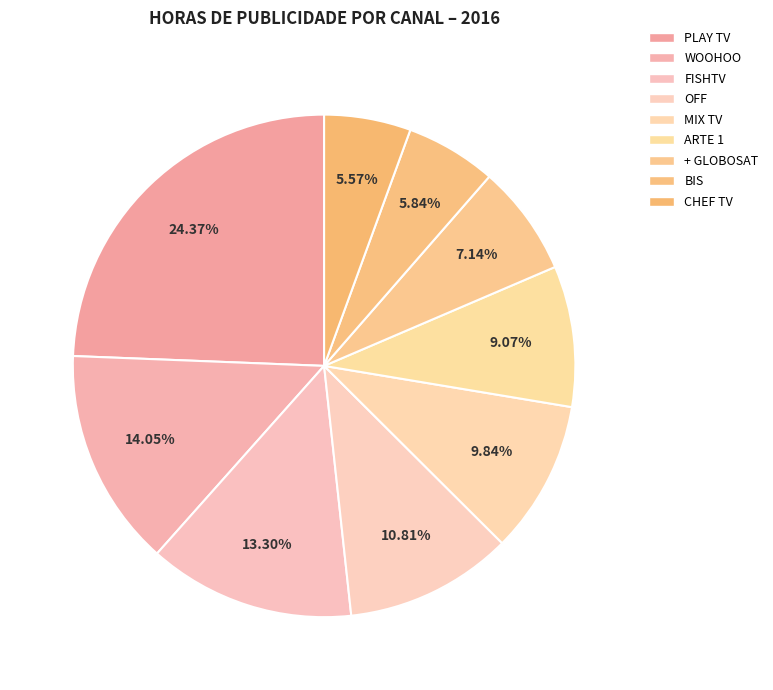

How many segments does this pie chart have?

9